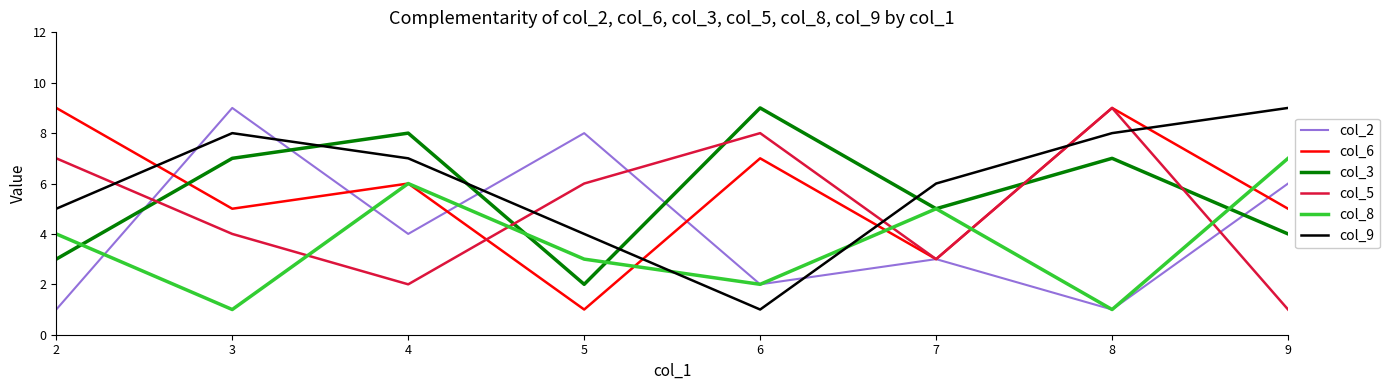

Is the value of col_5 at 8 greater than the value of col_8 at 9?

Yes